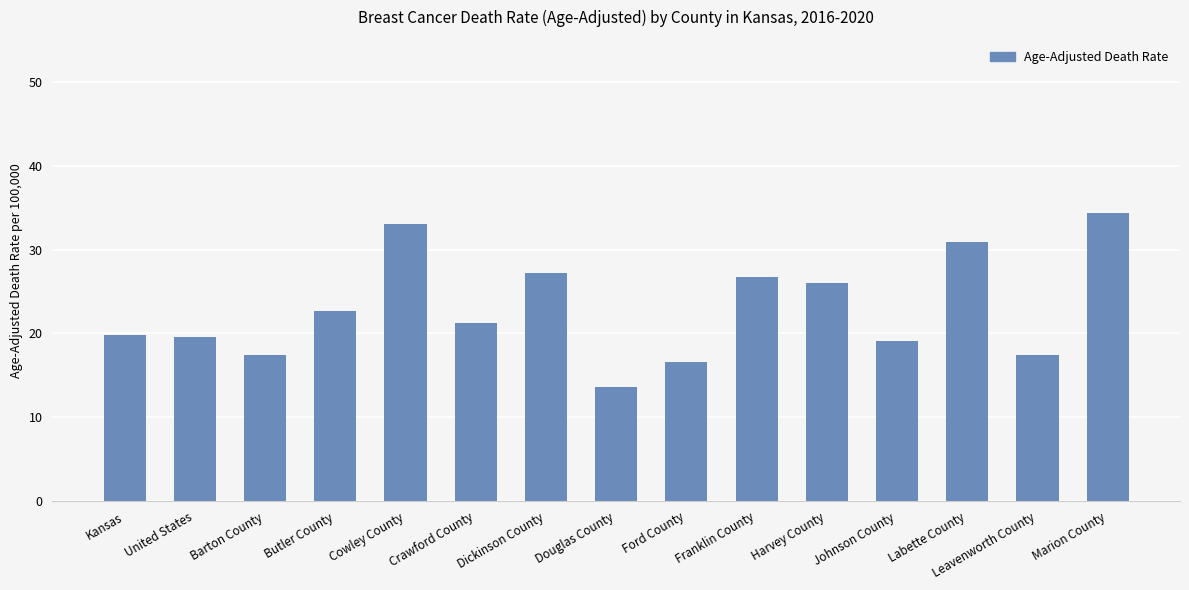

What is the maximum value shown in the chart?

34.4